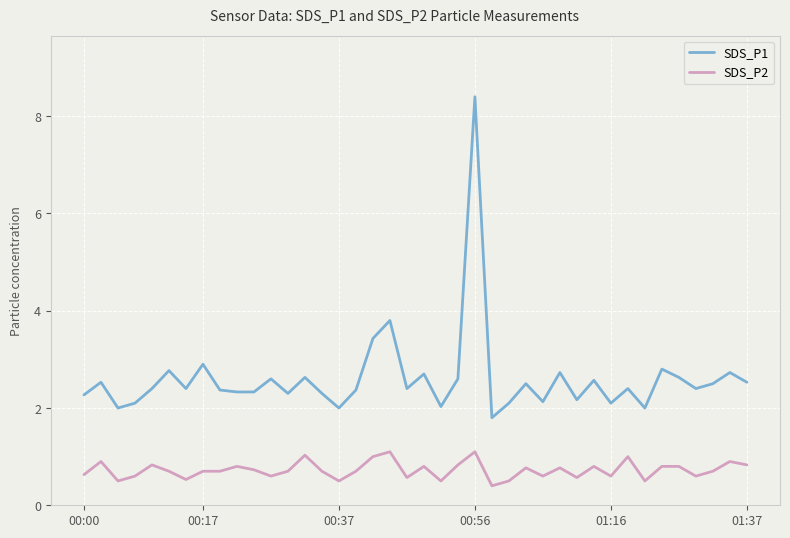

Which series has the largest range (max minus min)?

SDS_P1